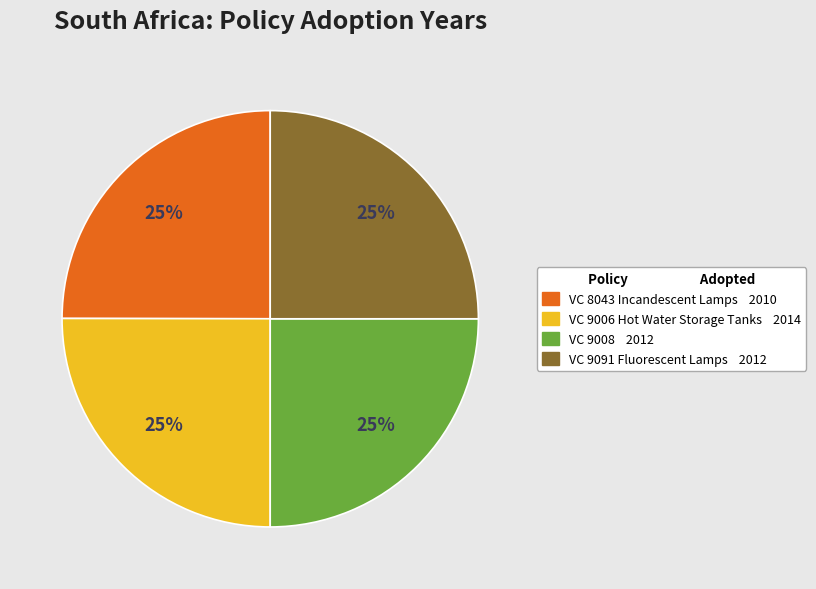

To the nearest percent, what portion does VC 9091 Fluorescent Lamps represent?

25%